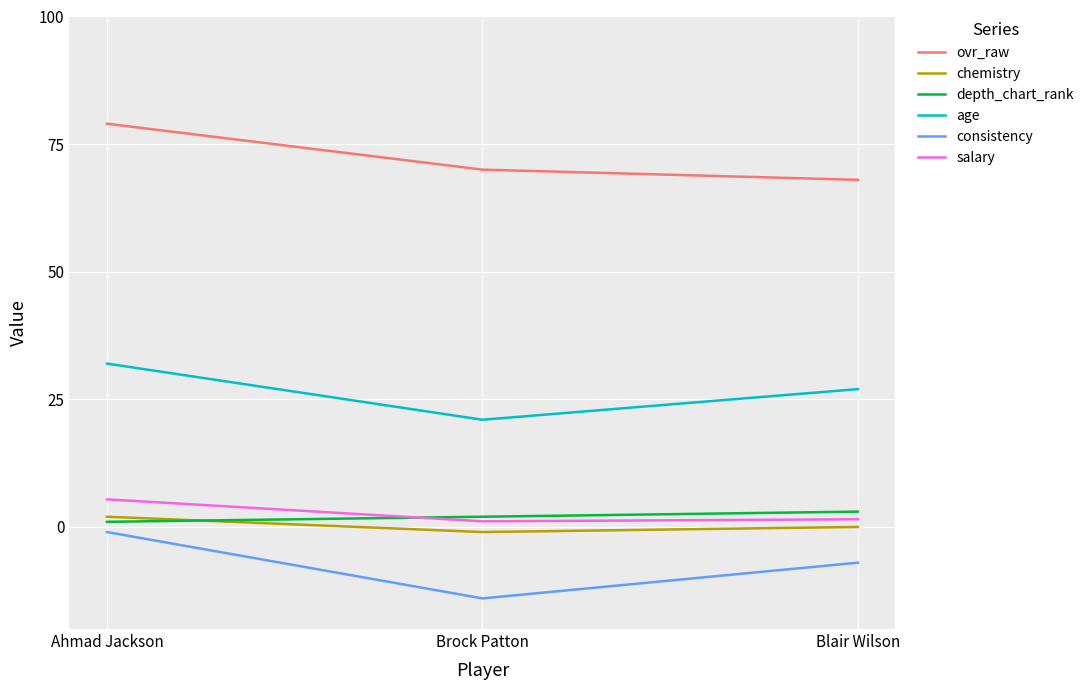

Is it true that age equals 14.8 at Ahmad Jackson?

False